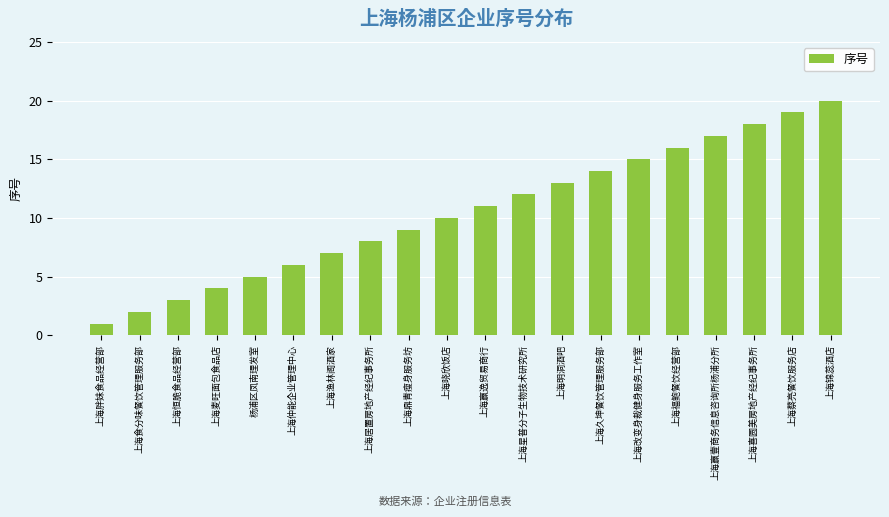

Reading left to right, extract all data points from this chart.

上海胖妹食品经营部=1	上海食分味餐饮管理服务部=2	上海恒脆食品经营部=3	上海麦旺面包食品店=4	杨浦区凤南理发室=5	上海仲能企业管理中心=6	上海渔林阁酒家=7	上海居置房地产经纪事务所=8	上海鼎青瘦身服务坊=9	上海晓欣饭店=10	上海赢逸贸易商行=11	上海星普分子生物技术研究所=12	上海明洞酒吧=13	上海久坤餐饮管理服务部=14	上海改变身裁健身服务工作室=15	上海福鲍餐饮经营部=16	上海赢壹商务信息咨询所杨浦分所=17	上海喜圆美房地产经纪事务所=18	上海蔡亮餐饮服务店=19	上海锦蕊酒店=20